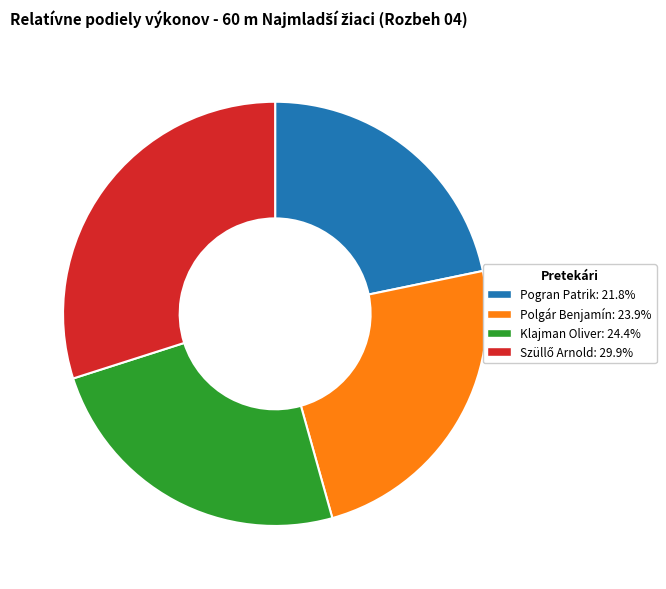

Which category has the smallest portion of the pie?

Pogran Patrik